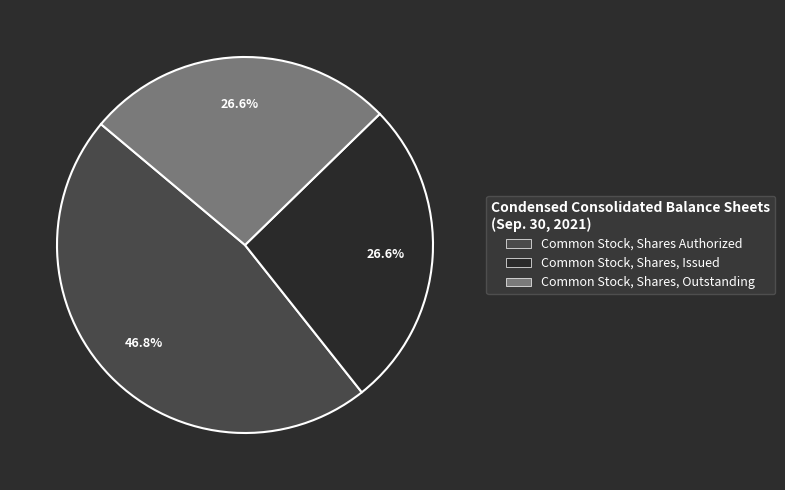

What percentage is the Common Stock, Shares, Outstanding slice, to the nearest percent?

27%